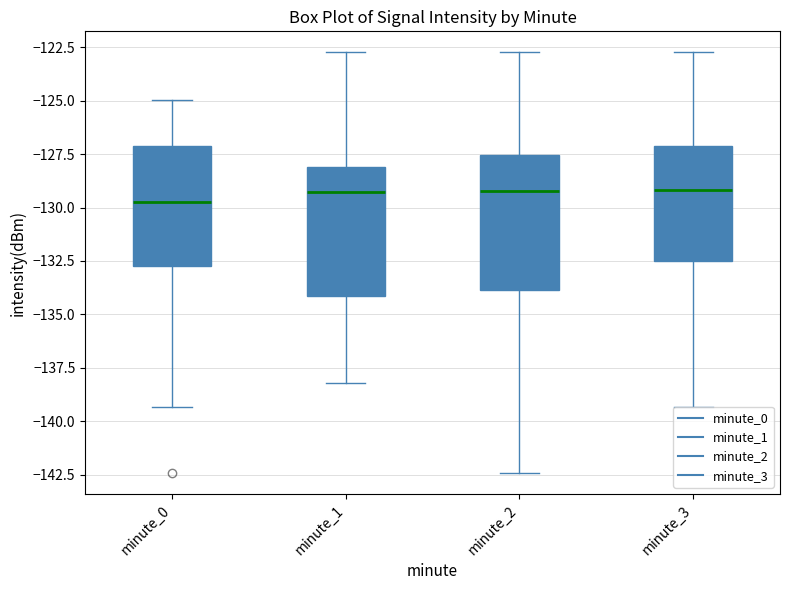

Where is the upper edge of the box for minute_2 on the y-axis? The values are not printed on the chart, so give them approximately, as read against the axis.

-127.5